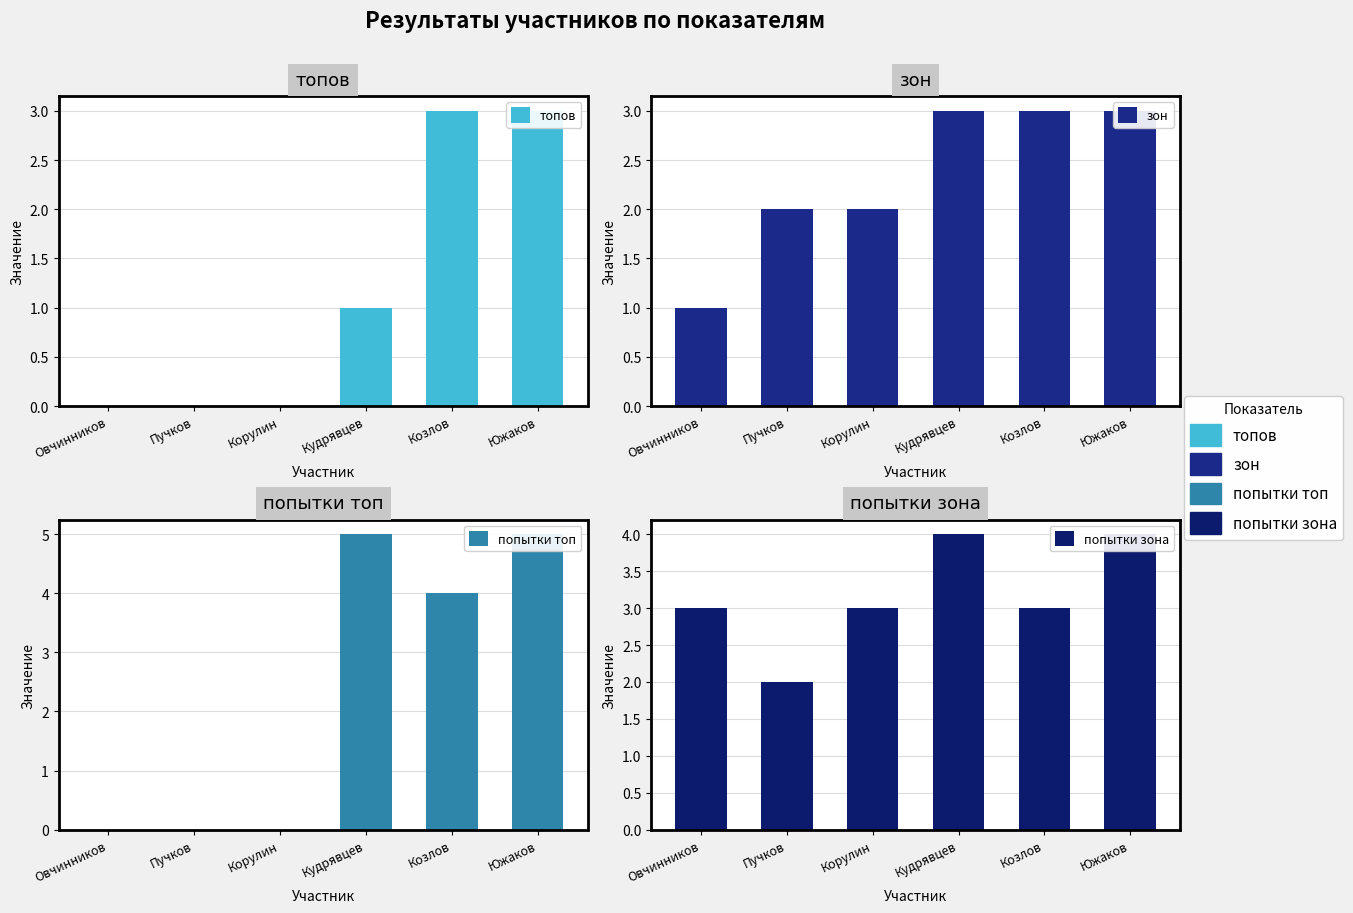

The топов series shows 3 at Козлов. True or false?

True